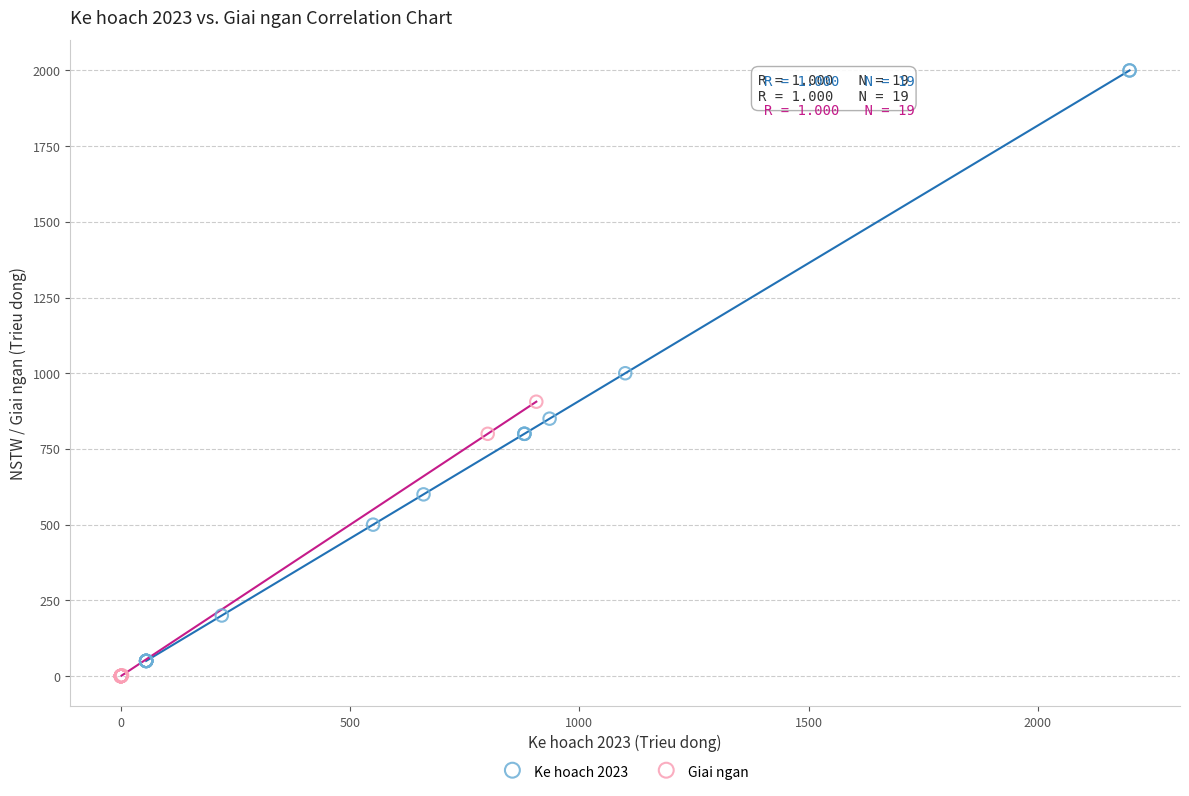

Which series has the largest Y range (max minus min)?

Ke hoach 2023